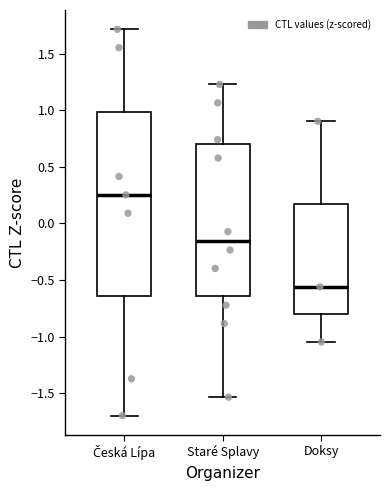

Reading left to right, read every box against the y-axis: the position of its median line, the range the box covers, and the ends of its whiskers. The values are not printed on the chart, so give them approximately, as read against the axis.

Česká Lípa: median 0.25, box -0.65 to 1.00, whiskers -1.70 to 1.70
Staré Splavy: median -0.15, box -0.65 to 0.70, whiskers -1.55 to 1.25
Doksy: median -0.55, box -0.80 to 0.15, whiskers -1.05 to 0.90